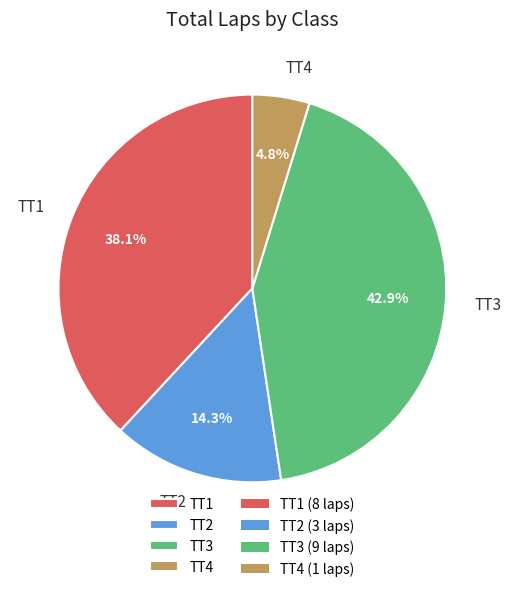

Between TT3 and TT1, which is larger?

TT3